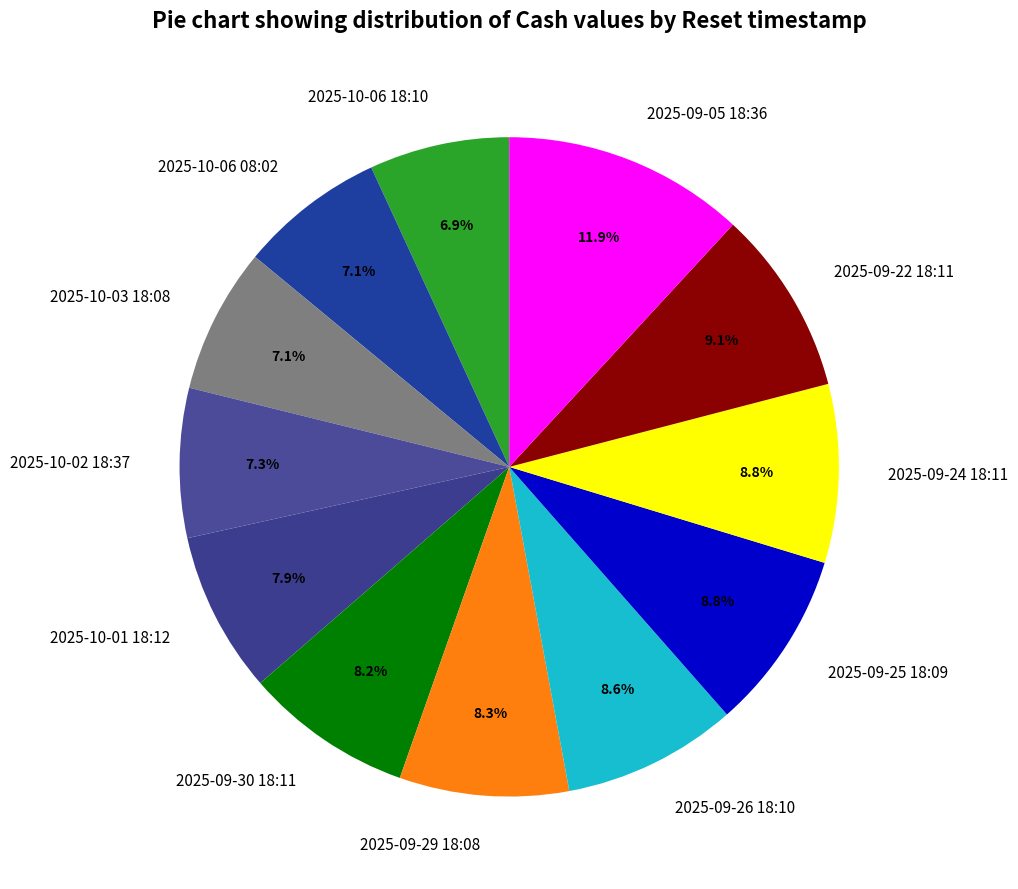

Between 2025-09-25 18:09 and 2025-09-05 18:36, which is larger?

2025-09-05 18:36